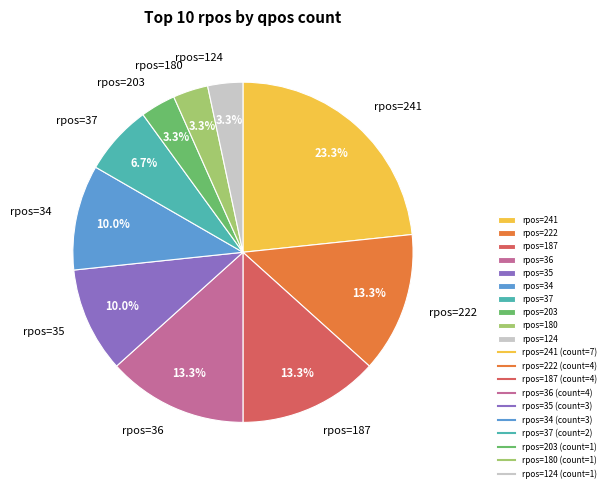

Combined, do rpos=241 and rpos=36 account for over 50%?

No